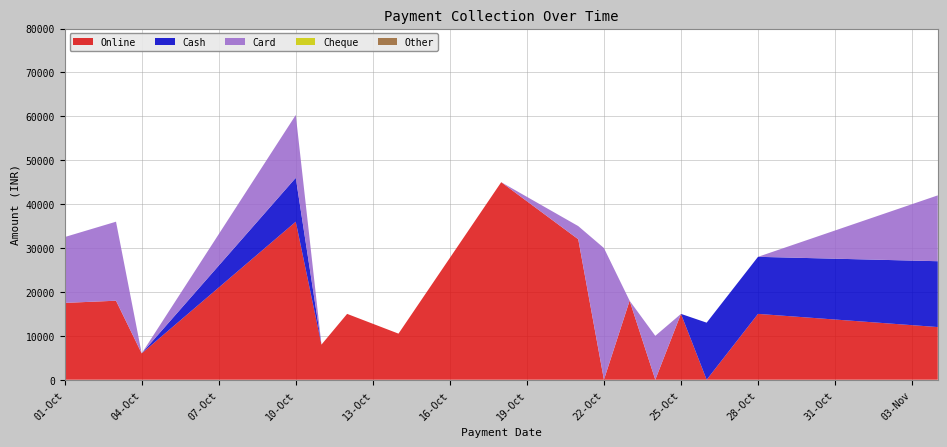

Reading left to right, what are all the values shown in this chart?

Online: 17500	18000	6000	36000	8000	15000	10500	45000	32000	0	18000	0	15000	0	15000	11999
Cash: 0	0	0	10000	0	0	0	0	0	0	0	0	0	13000	13000	15000
Card: 15000	18000	0	14315	0	0	0	0	3000	30000	0	10000	0	0	0	15000
Cheque: 0	0	0	0	0	0	0	0	0	0	0	0	0	0	0	0
Other: 0	0	0	0	0	0	0	0	0	0	0	0	0	0	0	0